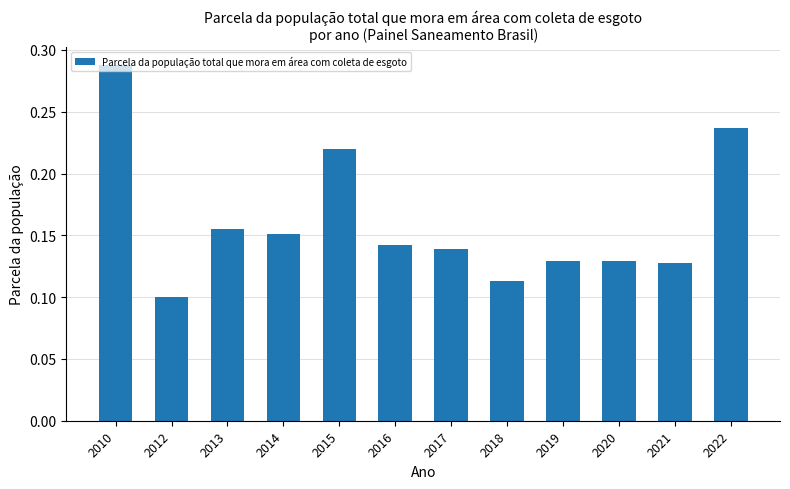

Does the chart contain stacked bars?

No